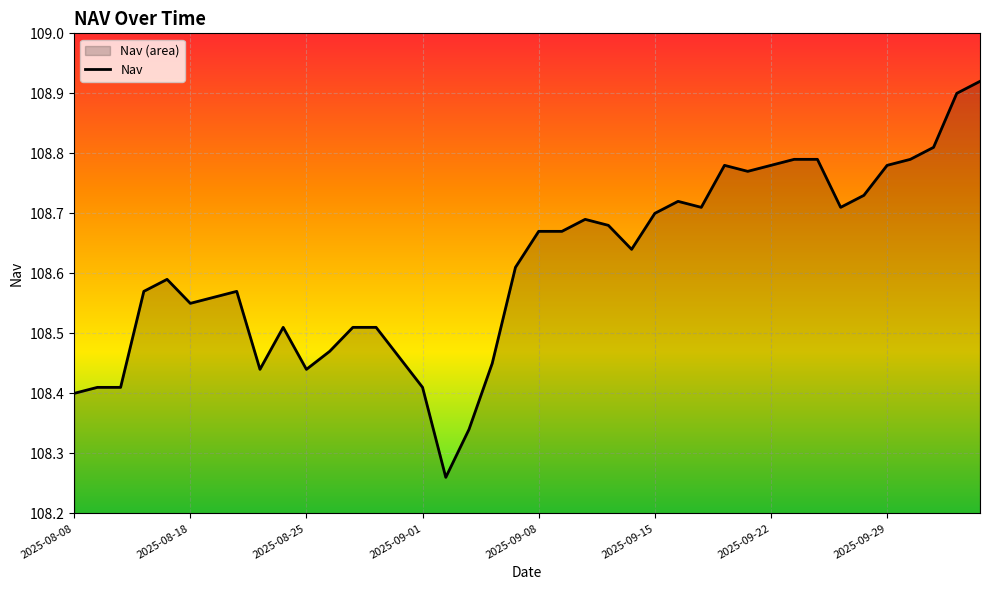

What is the change in value from 21 to 31?

+0.1